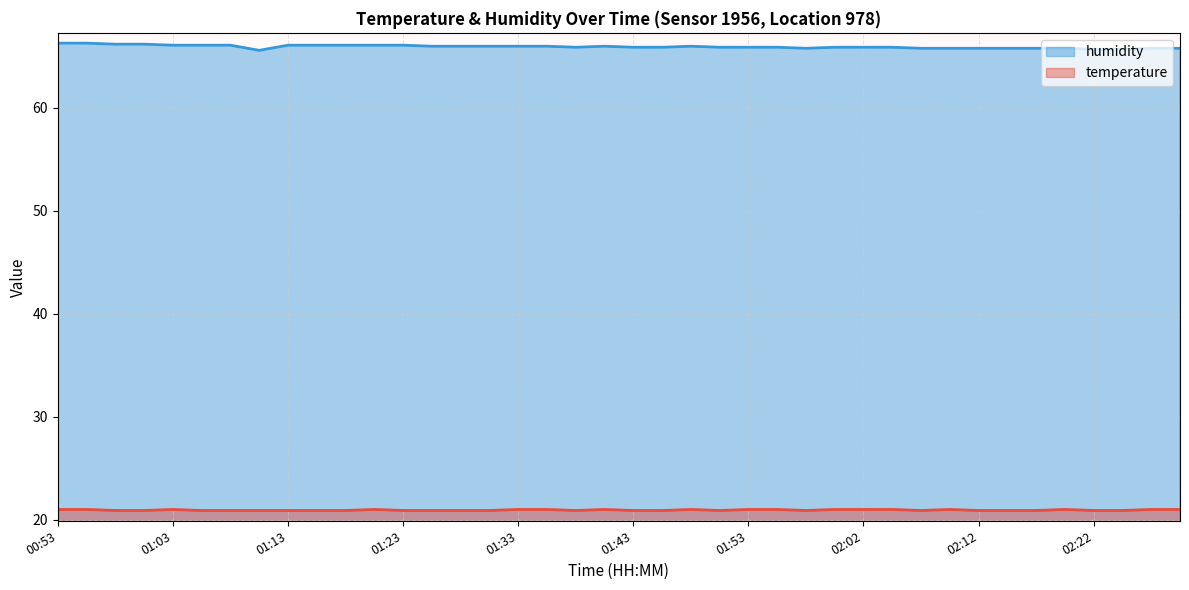

What is the label of the 9th point from the right?

02:10